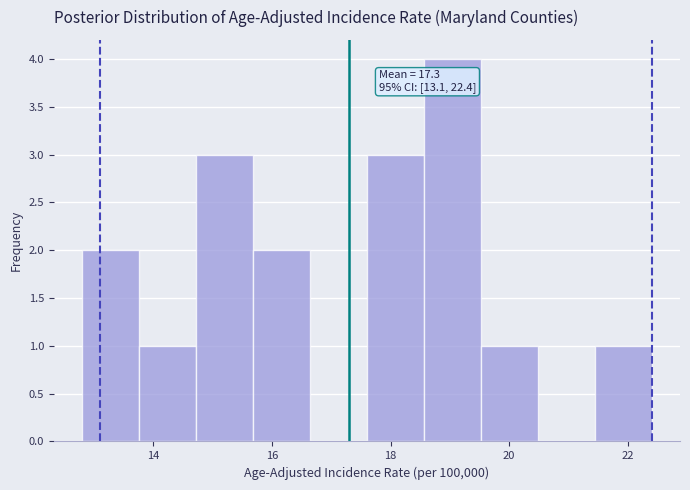

Over which range of the x-axis is the bar tallest?

18.56 to 19.52